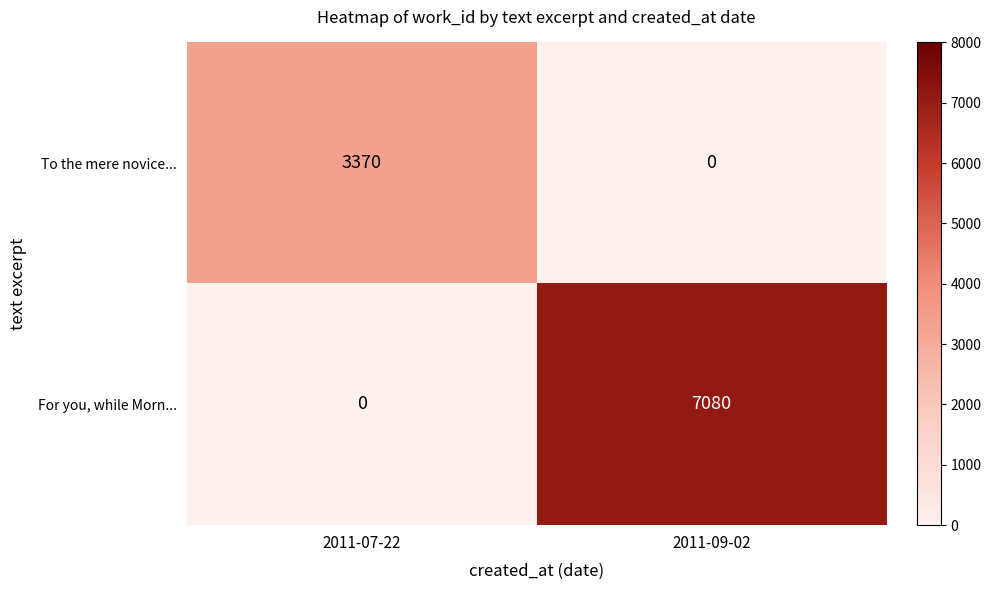

At which label does To the mere novice... reach its minimum?

2011-09-02